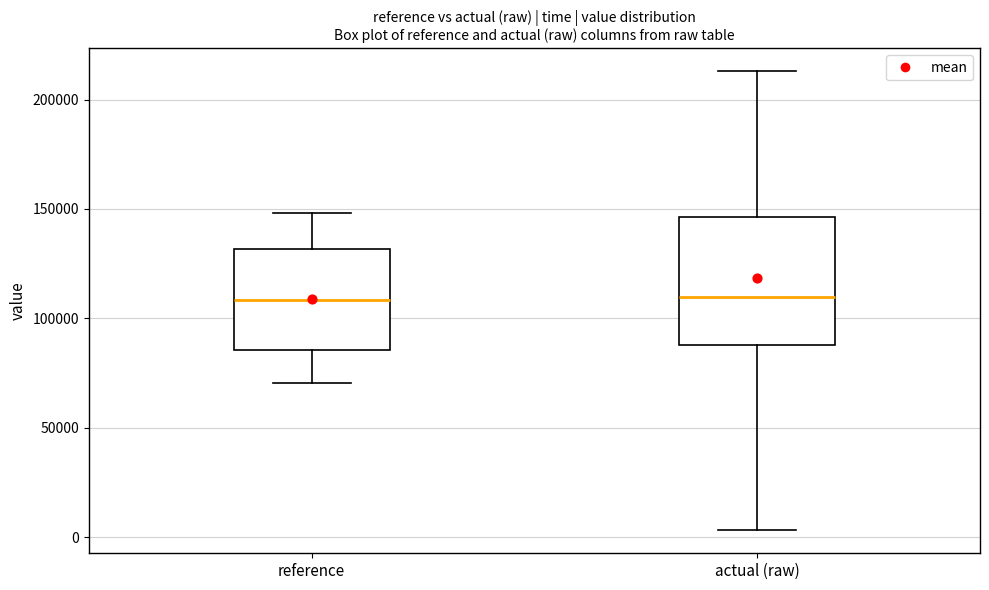

Reading left to right, read every box against the y-axis: the position of its median line, the range the box covers, and the ends of its whiskers. The values are not printed on the chart, so give them approximately, as read against the axis.

reference: median 110000, box 85000 to 130000, whiskers 70000 to 150000
actual (raw): median 110000, box 90000 to 145000, whiskers 5000 to 215000